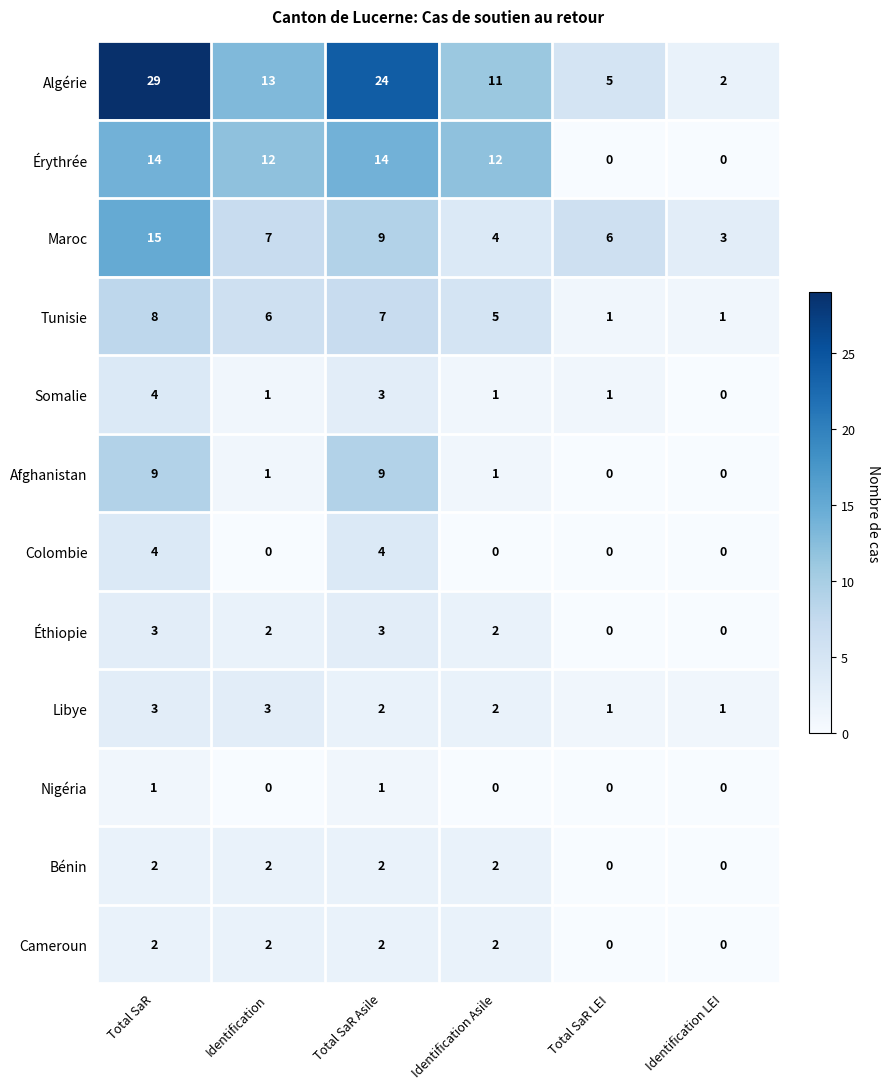

True or false: Colombie has a value of 3 at Identification Asile.

False